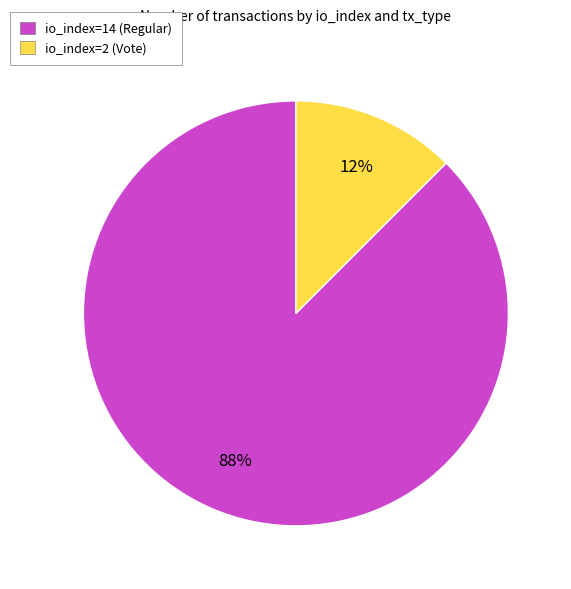

To the nearest percent, what is the combined percentage of io_index=2 (Vote) and io_index=14 (Regular)?

100%